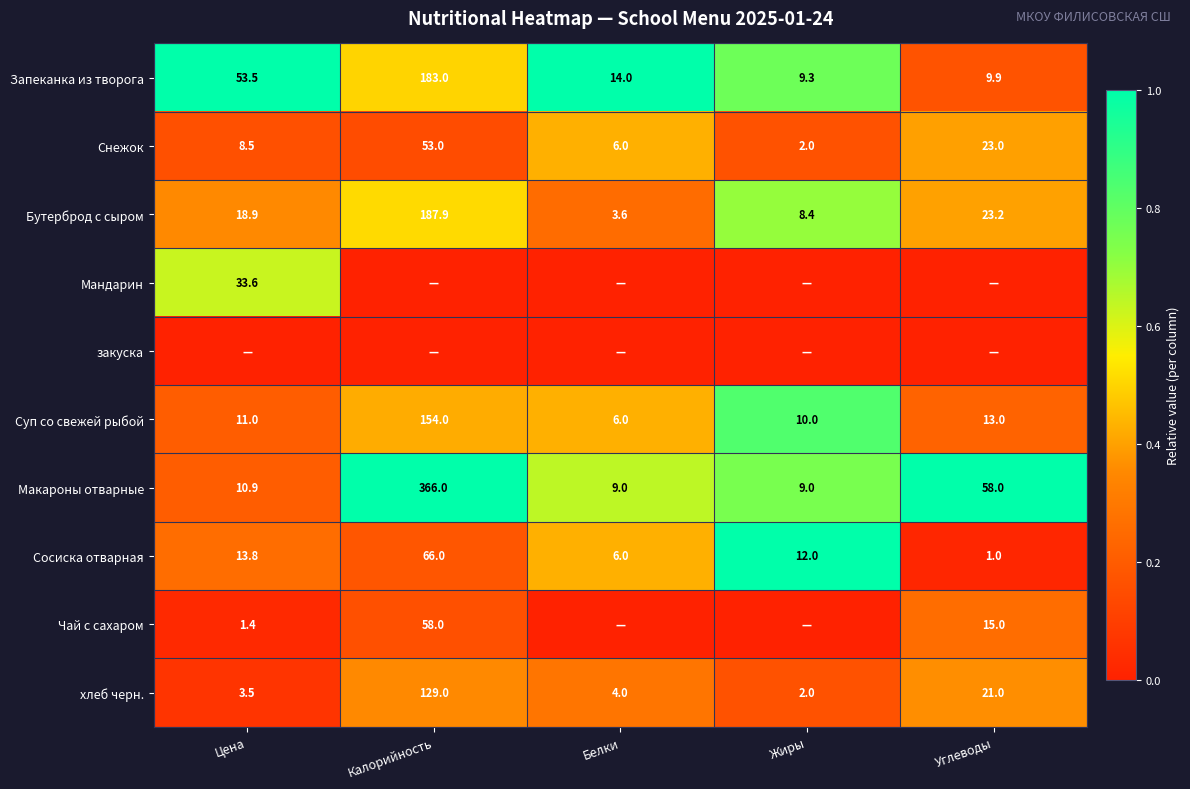

What is the difference between the maximum and minimum values in the Бутерброд с сыром series?

184.3